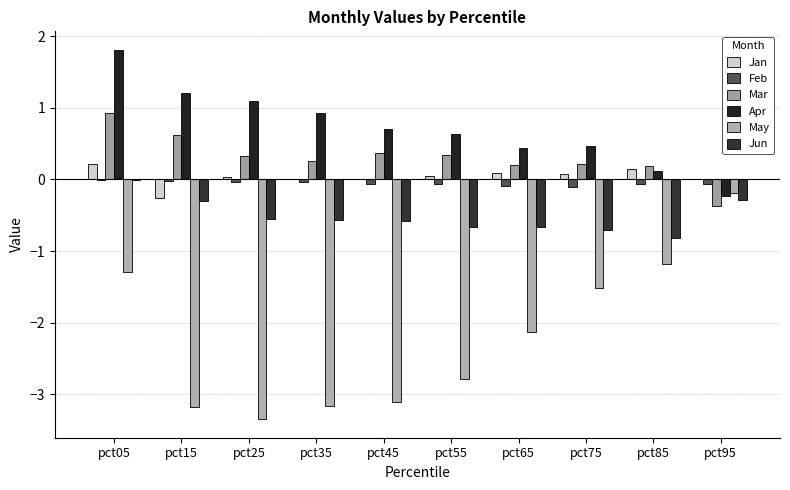

Are the bars grouped side by side (vs. stacked)?

Yes